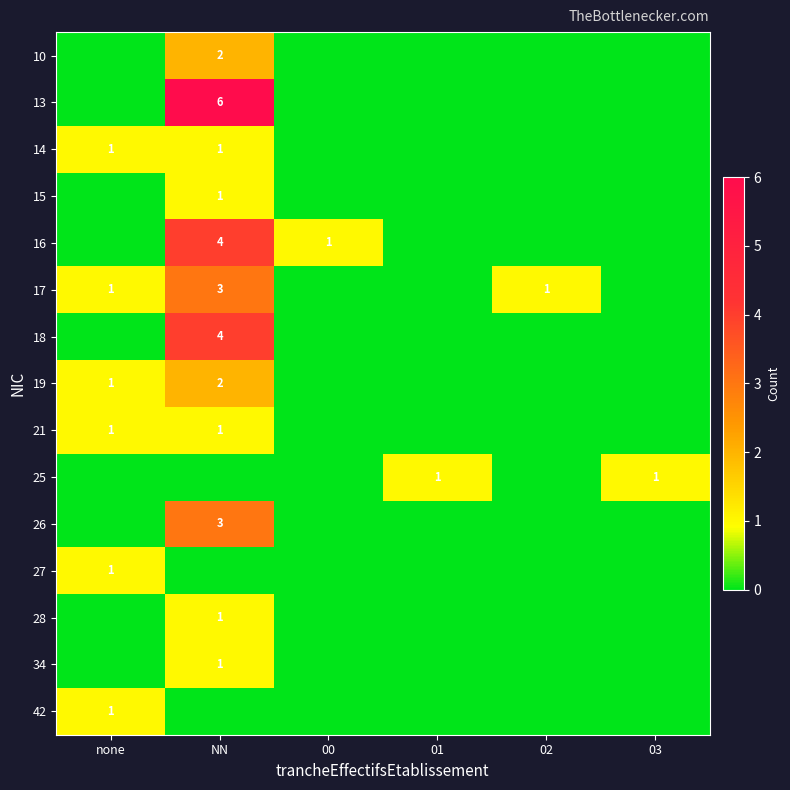

Is it true that 19 equals 2 at NN?

True